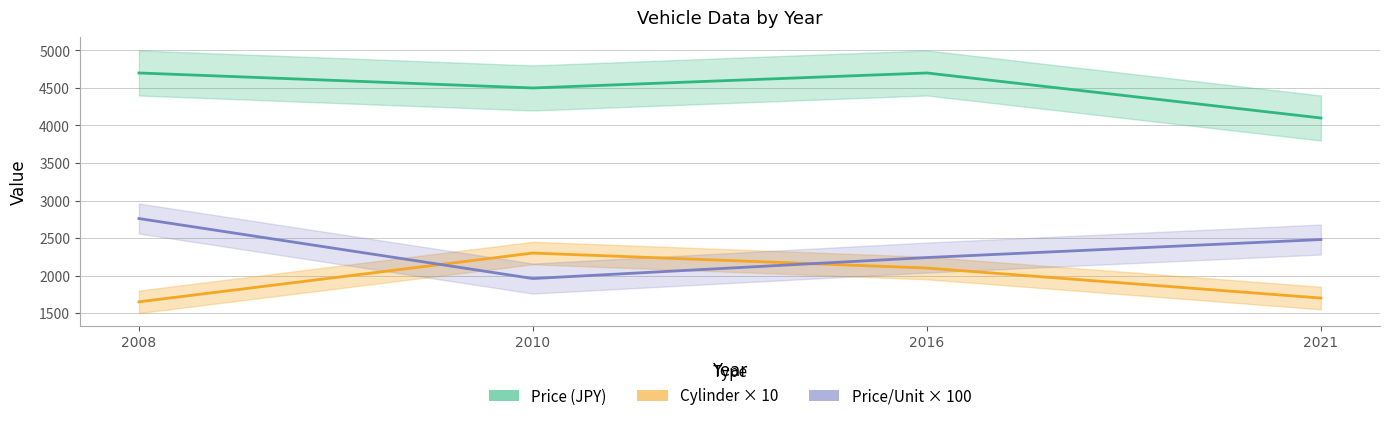

The value of Price/Unit × 100 at 2021 is 3909.4. True or false?

False